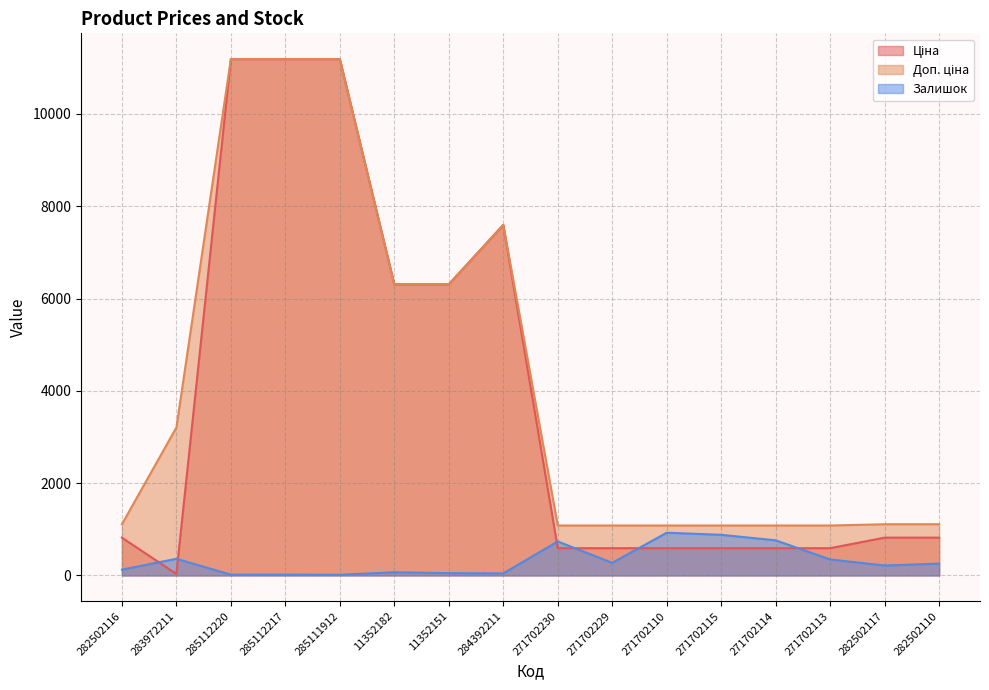

What is the smallest value displayed?

15.0